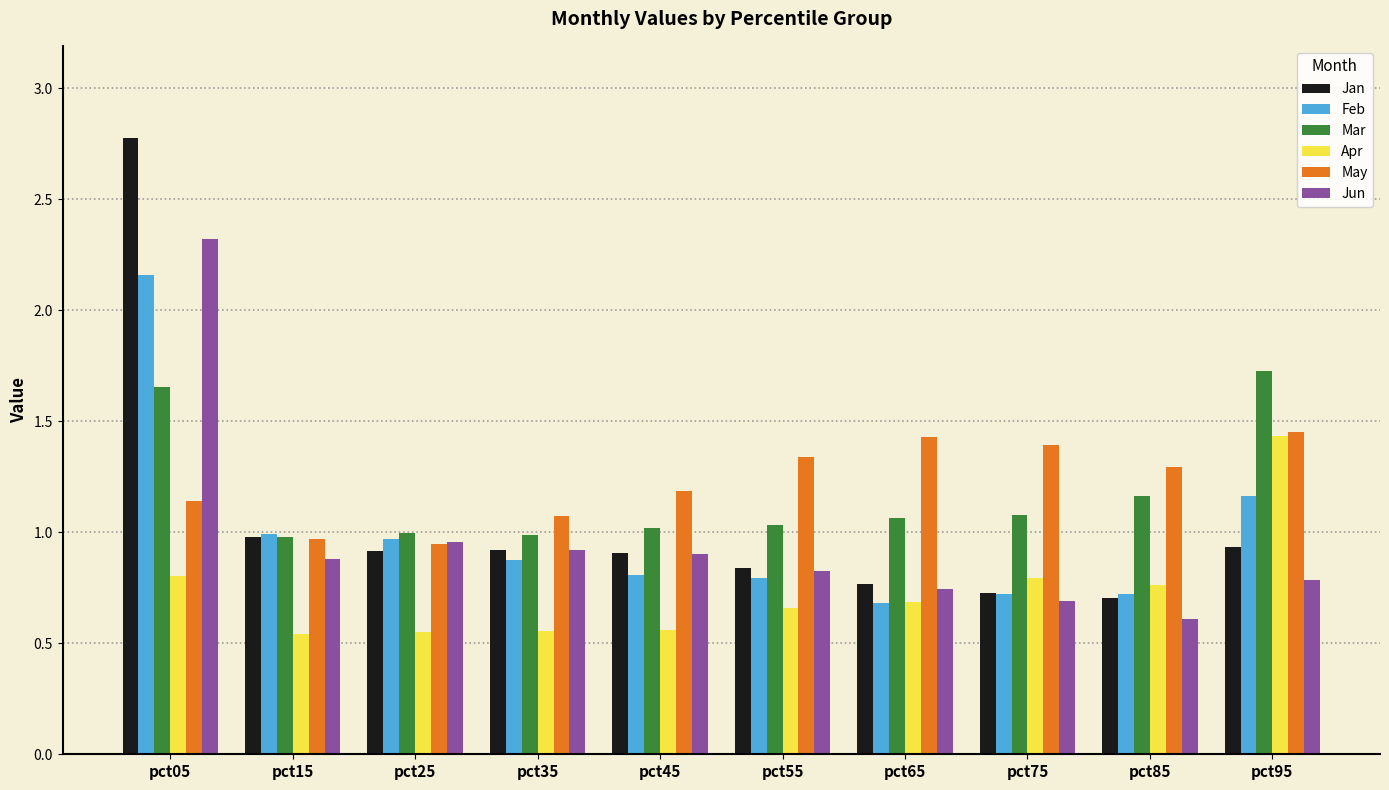

What is the total value across all series at pct15?

5.3